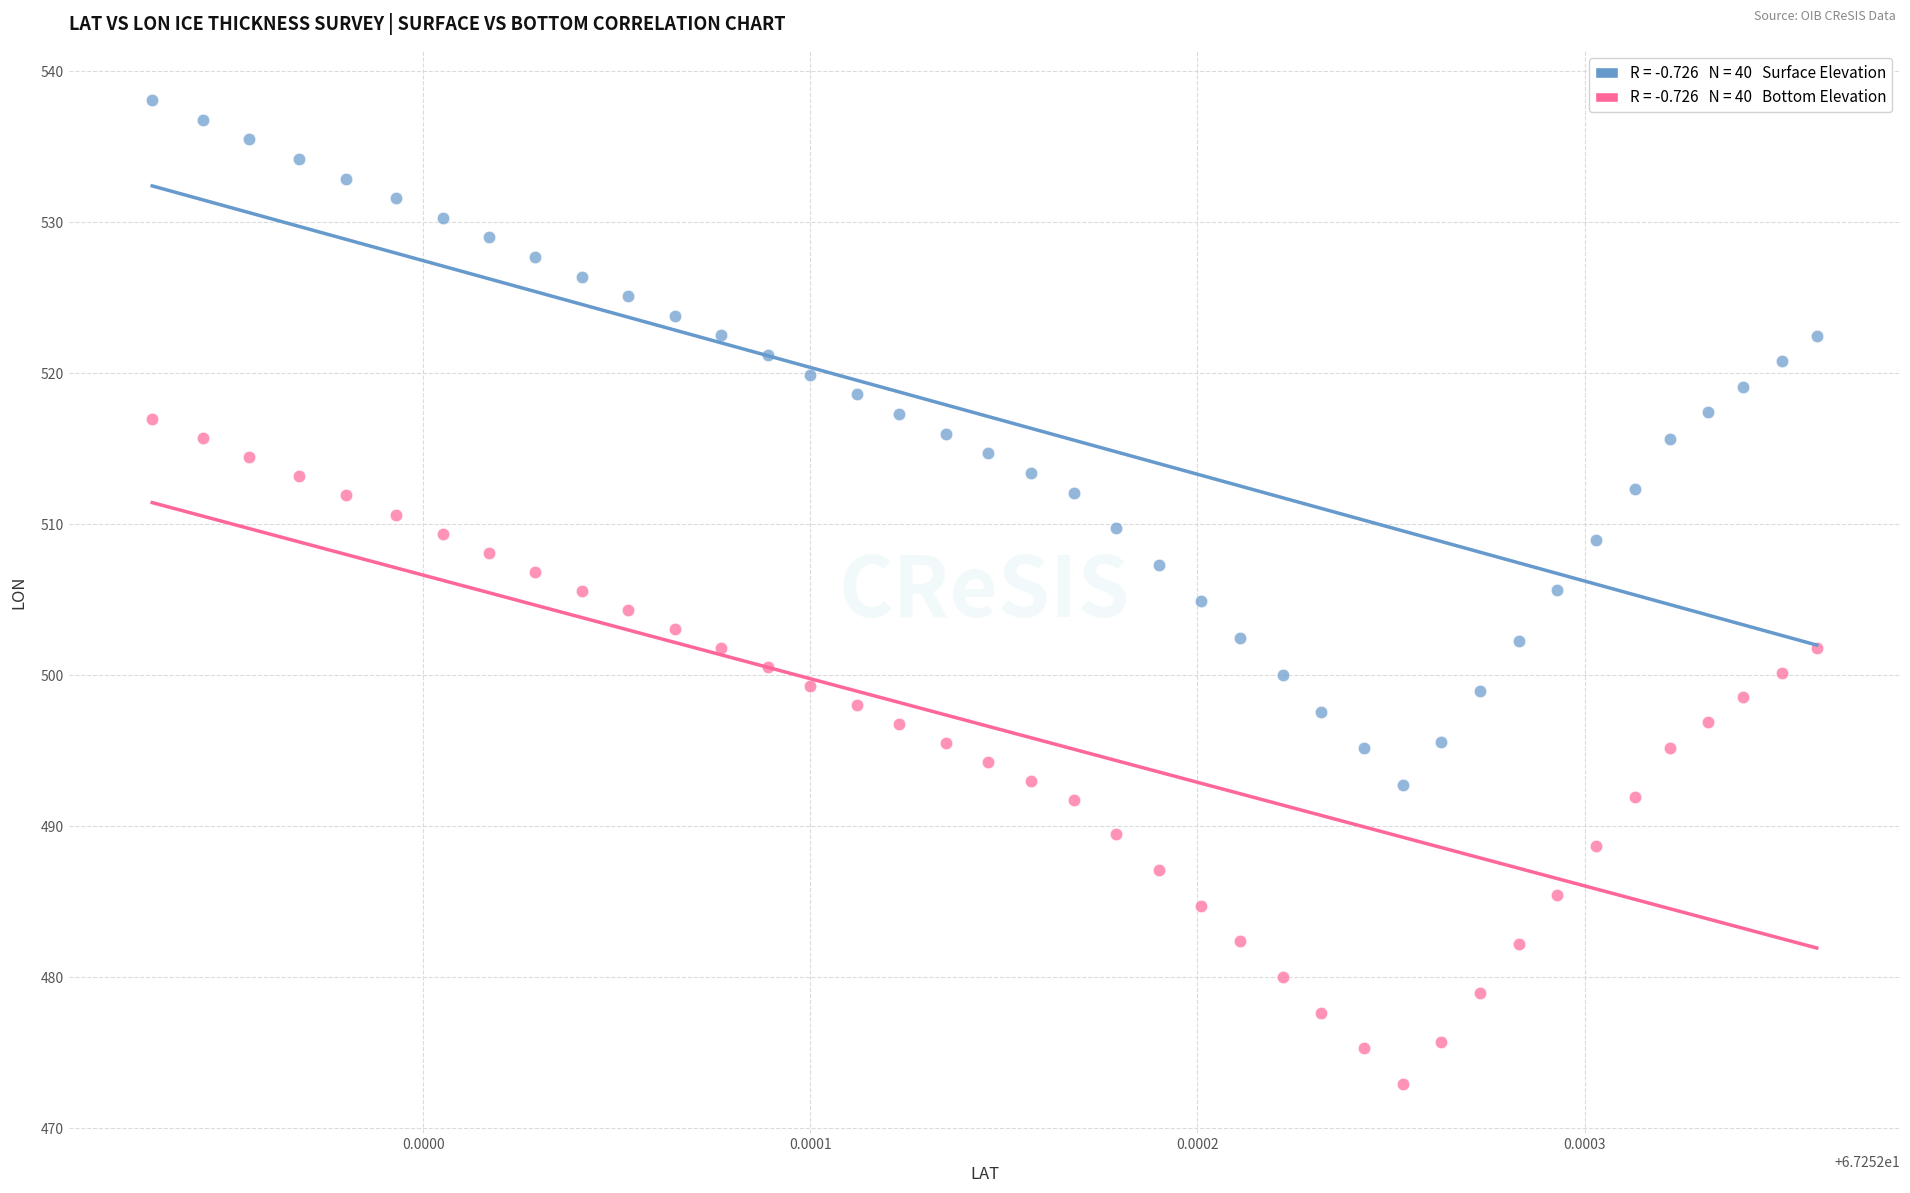

Across all data points, what is the range of Y values (max minus min)?

65.2